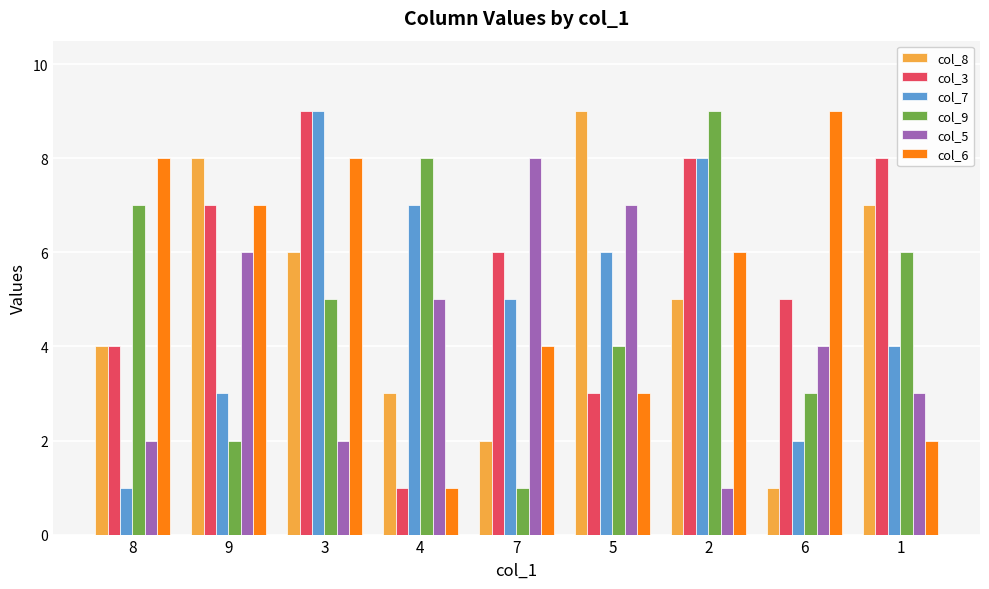

List the labels in order of col_7 value, largest first.

3, 2, 4, 5, 7, 1, 9, 6, 8